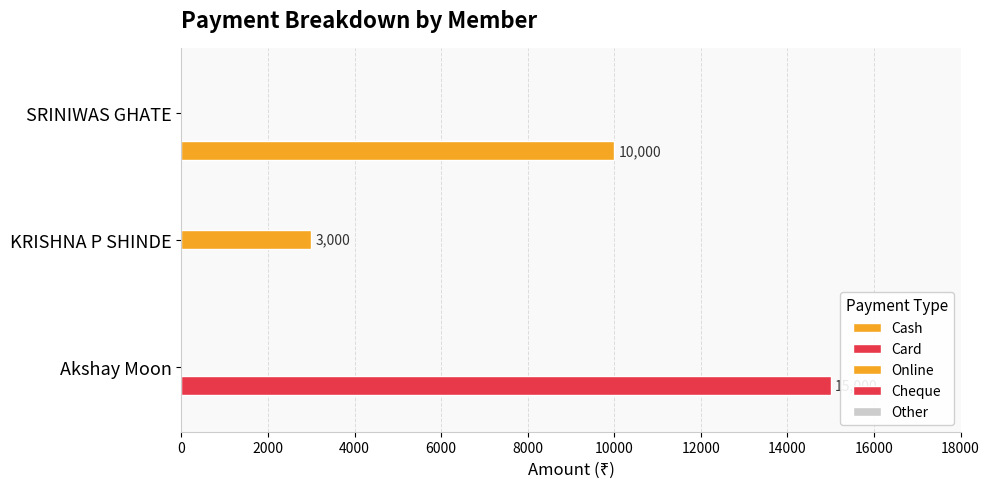

Count the number of data series in this chart.

3